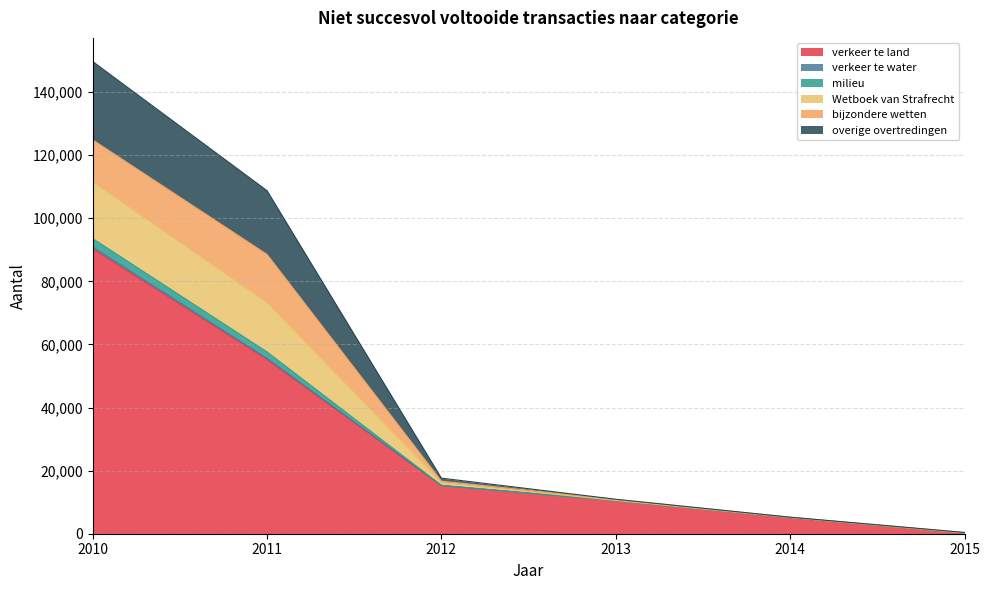

What is the highest value of the verkeer te land series?

90309